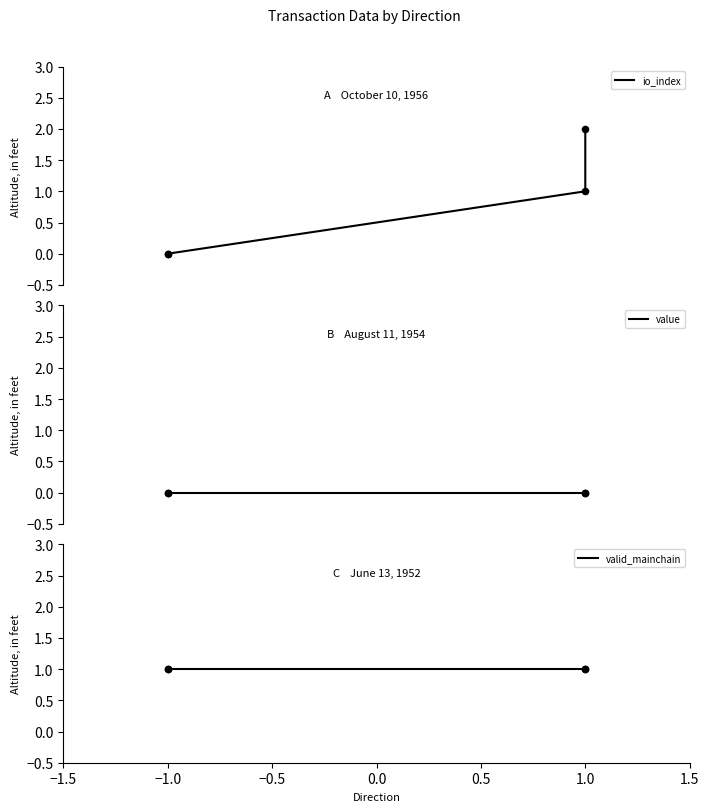

What are all the series names shown in the legend?

io_index, value, valid_mainchain